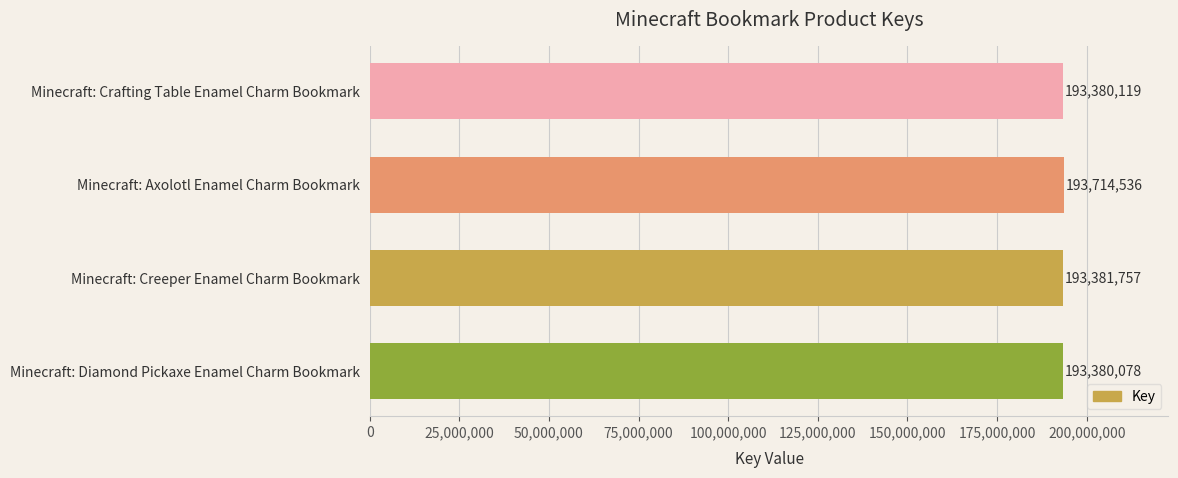

Reading top to bottom, transcribe all the data shown in this chart.

193380119	193714536	193381757	193380078